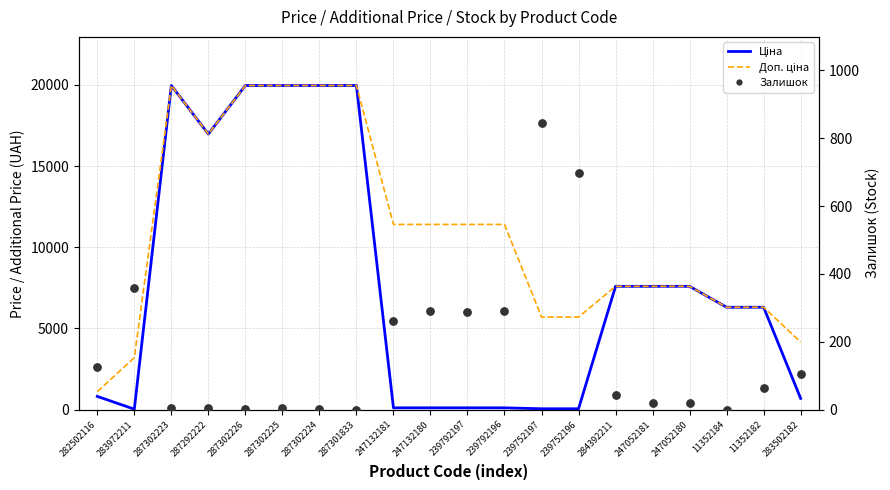

Which series contains the lowest Y value?

Залишок